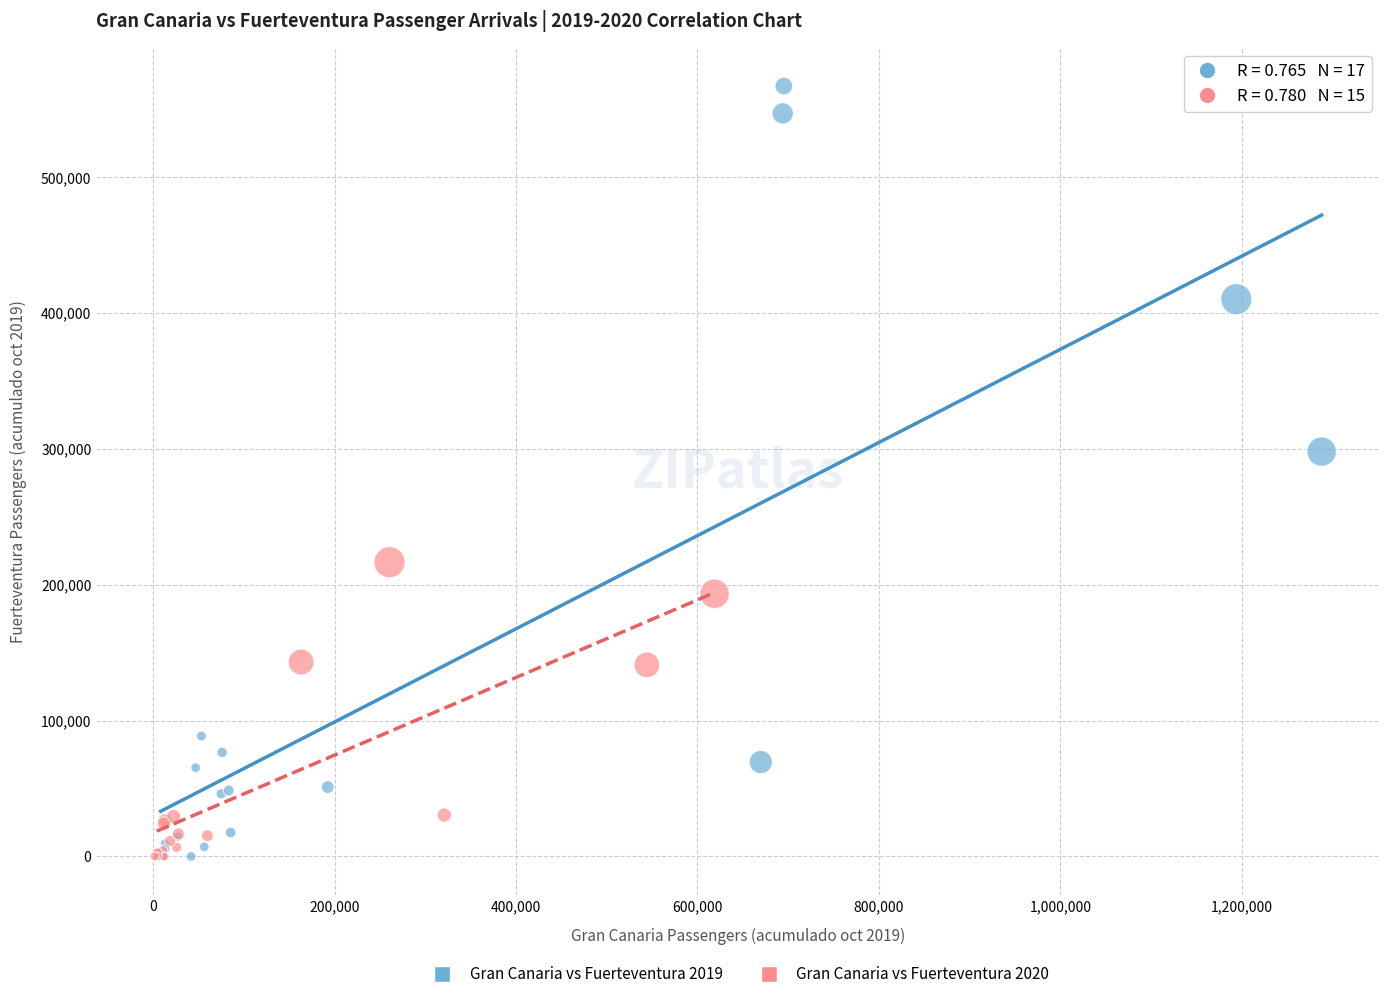

What are all the series names shown in the legend?

Gran Canaria vs Fuerteventura 2019, Gran Canaria vs Fuerteventura 2020